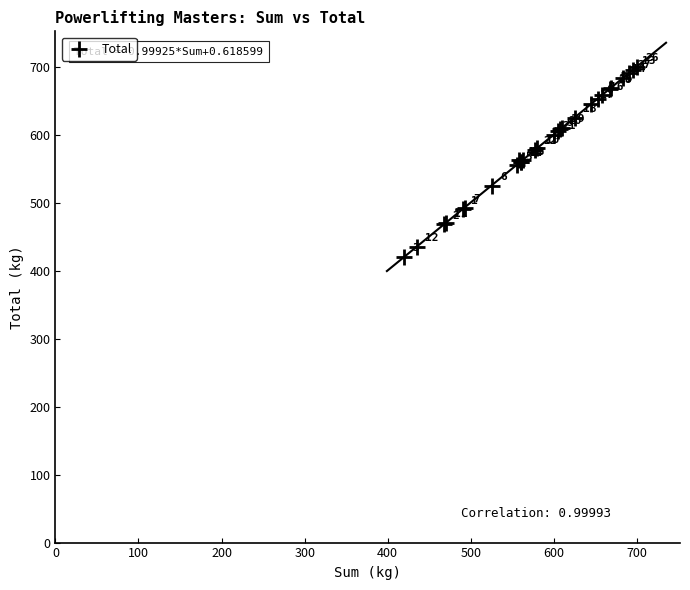

What Y value in the scatter plot is closest to 560?

560.0